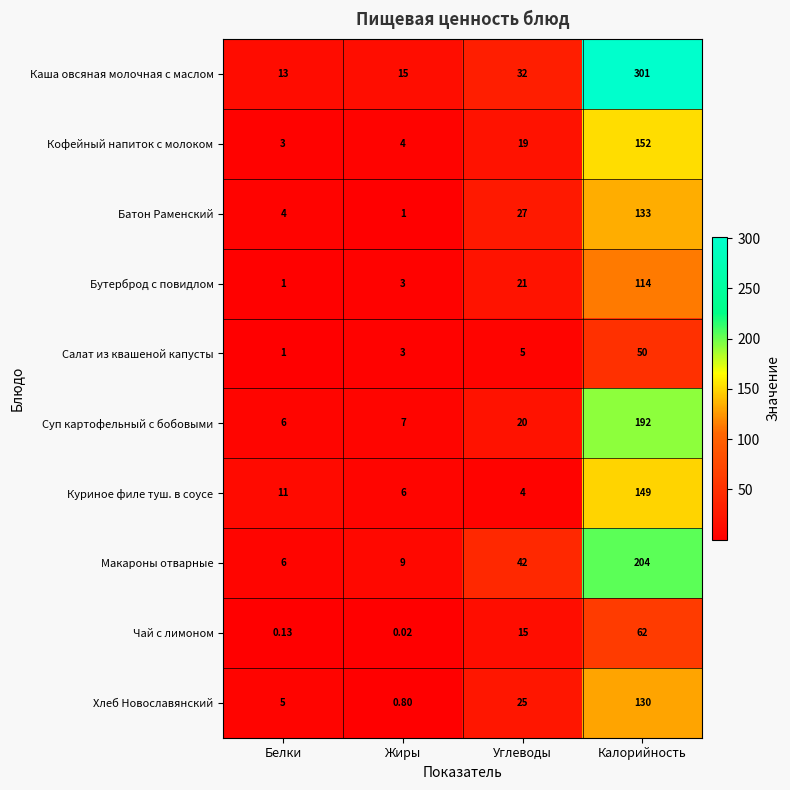

How many data points does each series have?

4